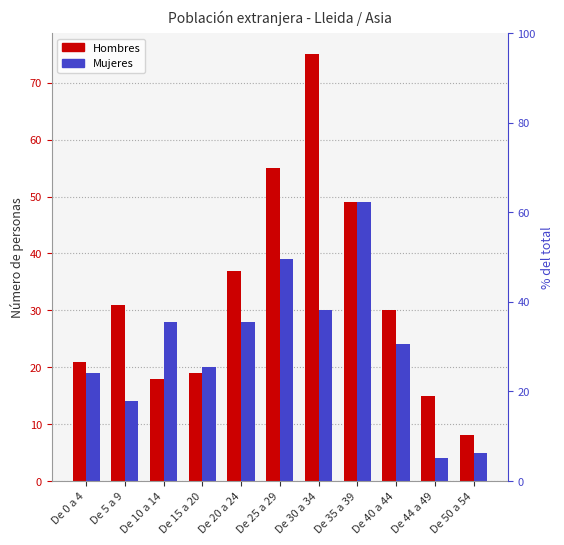

What is the label of the 2nd bar from the right?

De 44 a 49